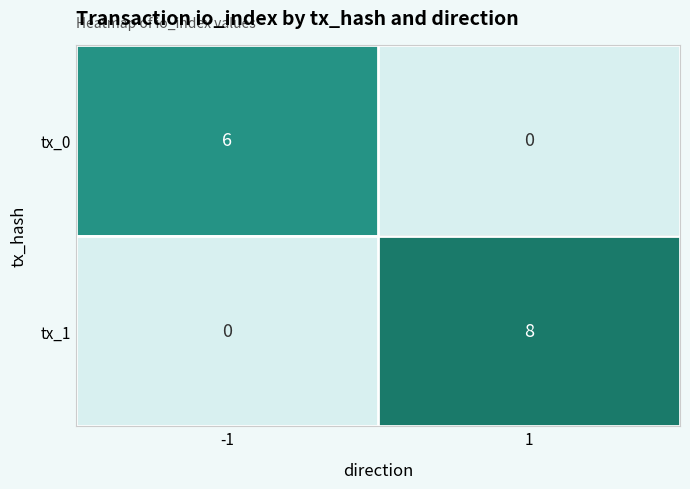

The value of 5e52c9c6... at io_index is 2. True or false?

False